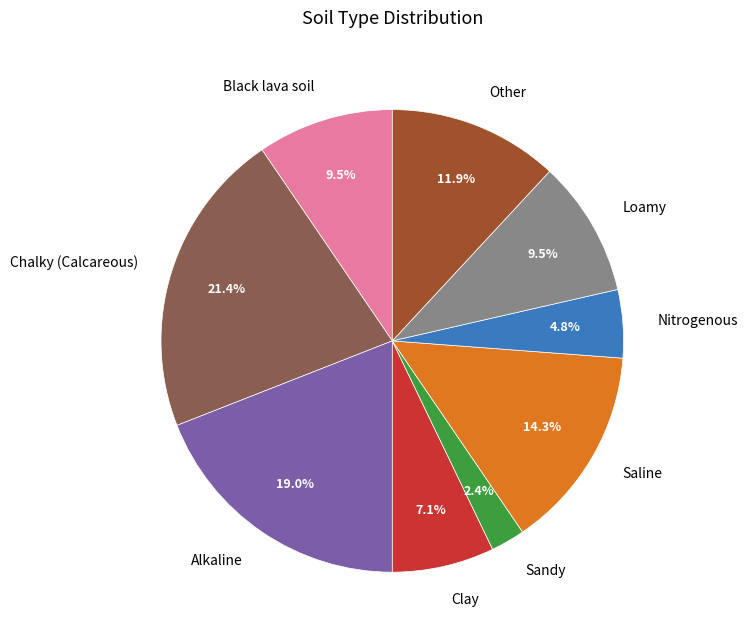

Approximately how many times larger is the value at Saline compared to Loamy?

1.5